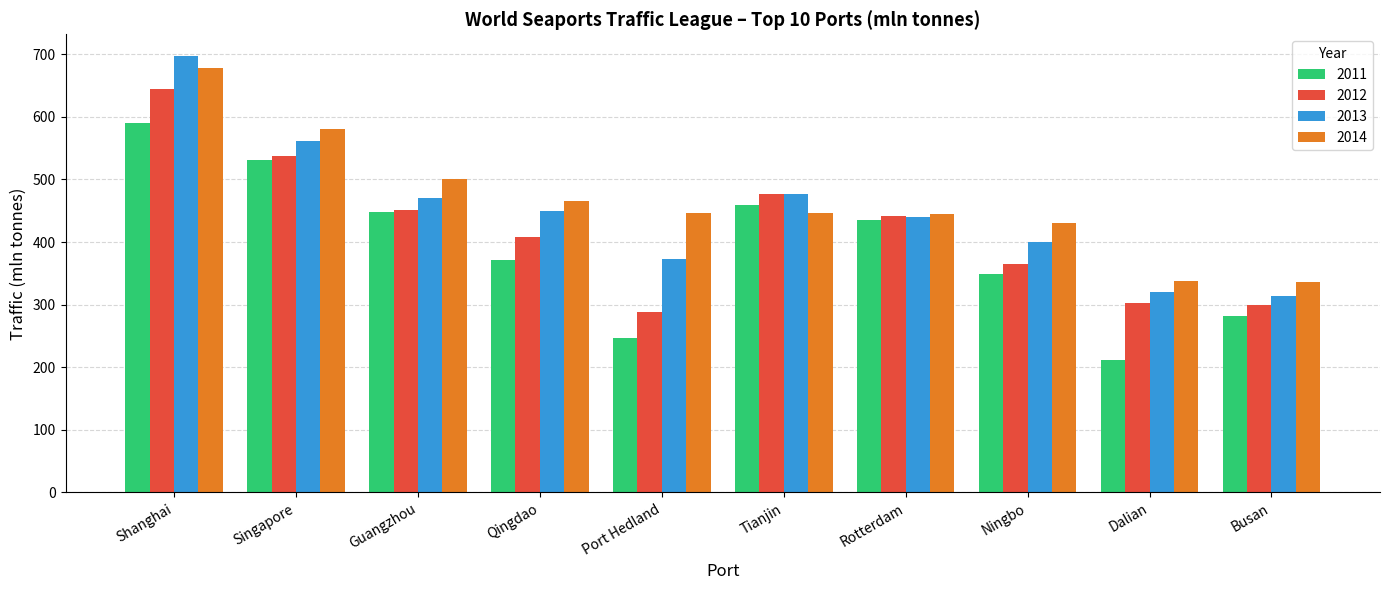

Between Shanghai and Rotterdam, which series saw the biggest shift?

2013